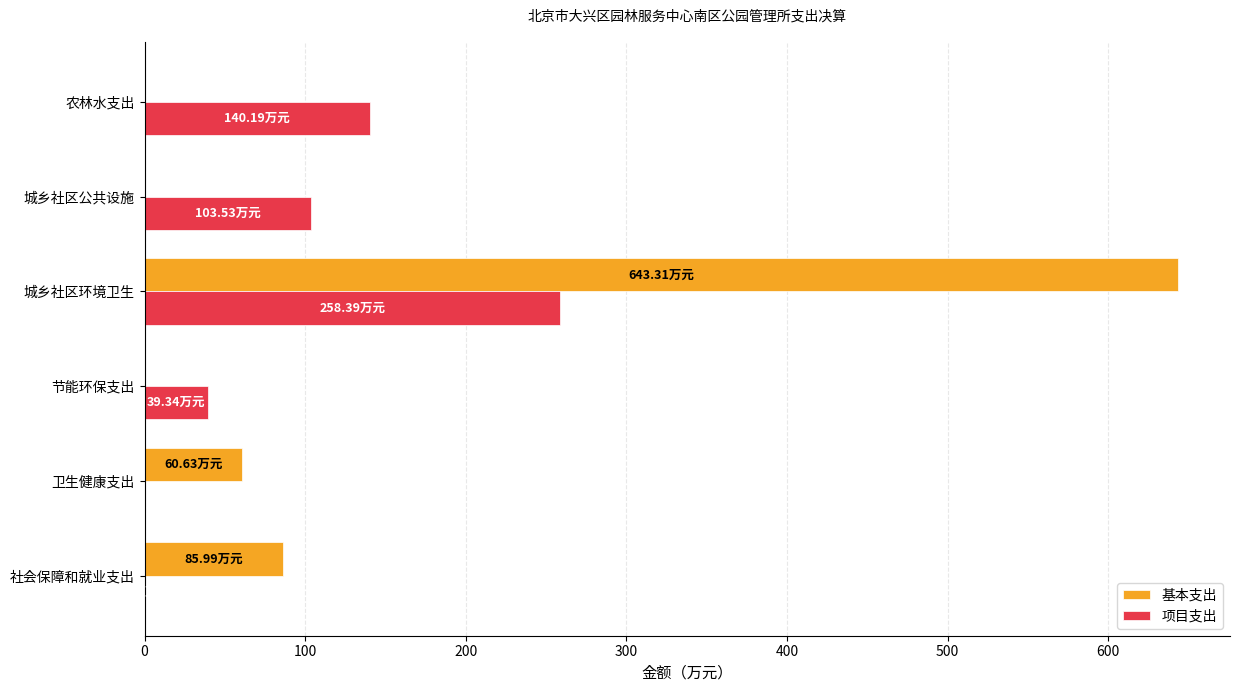

What is the sum of the 基本支出 values at 城乡社区环境卫生 and 卫生健康支出?

703.9